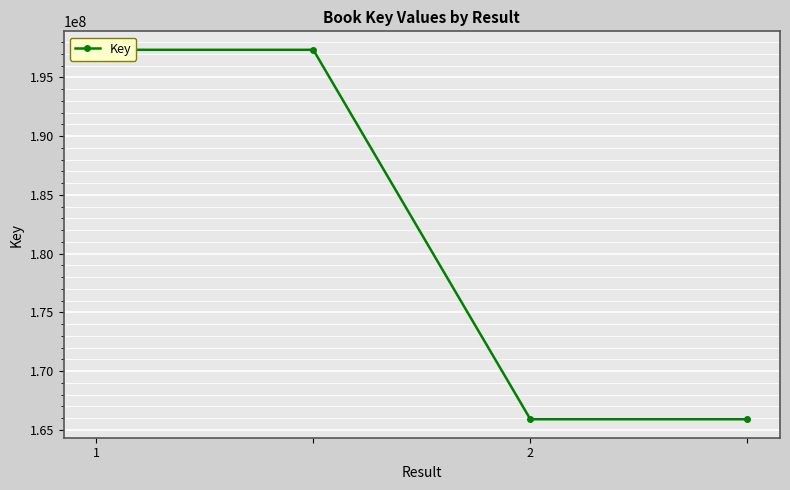

What is the ratio of the value at 3 to the value at 1?

0.8